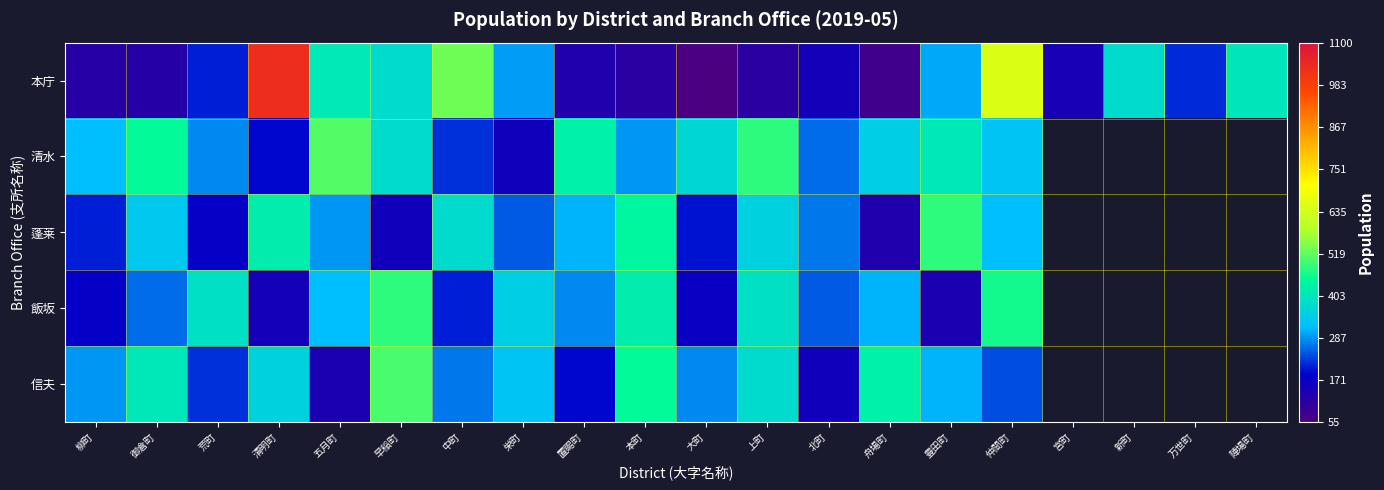

At 荒町, list the series in order from smallest to largest.

蓬莱, 本庁, 信夫, 清水, 飯坂